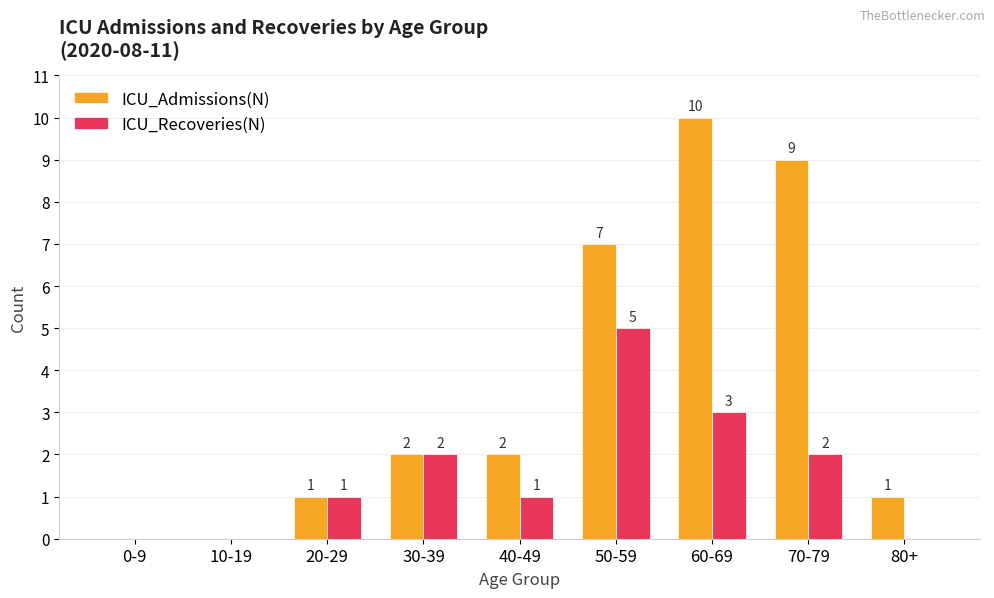

At which label is ICU_Admissions(N) closest to 5?

50-59